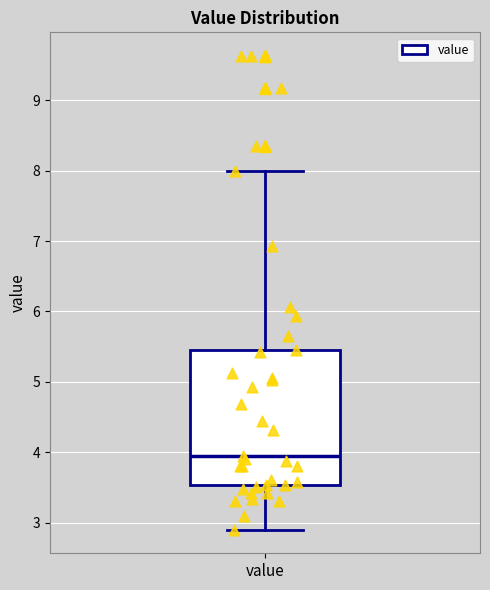

Transcribe this box plot: give where the median line is, the range the box spans, and where the two whiskers end, as read against the y-axis. The values are not printed on the chart, so give them approximately, as read against the axis.

median 4.0, box 3.5 to 5.5, whiskers 2.9 to 8.0